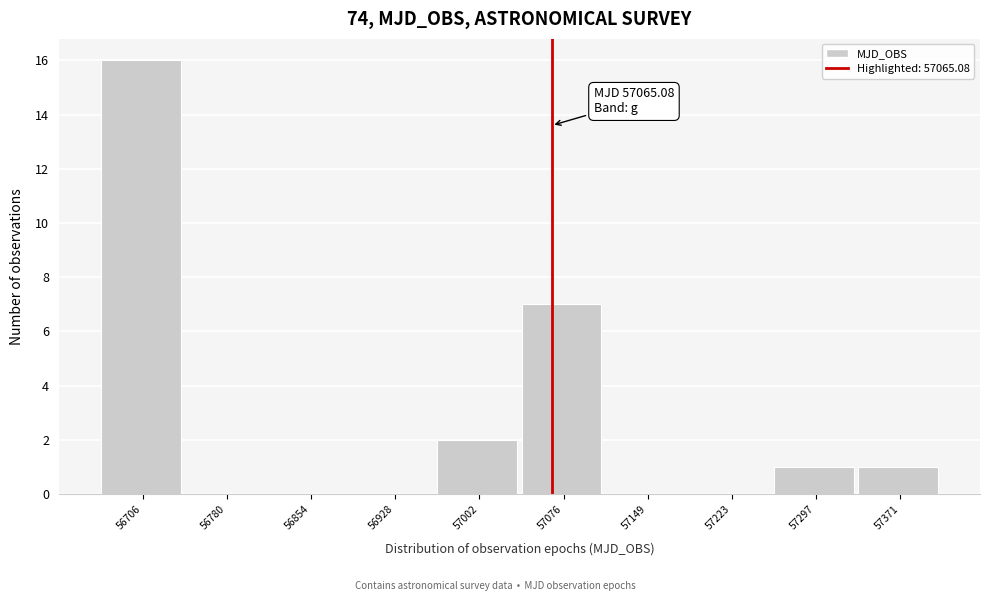

Which range on the x-axis has the tallest bar?

56670 to 56740